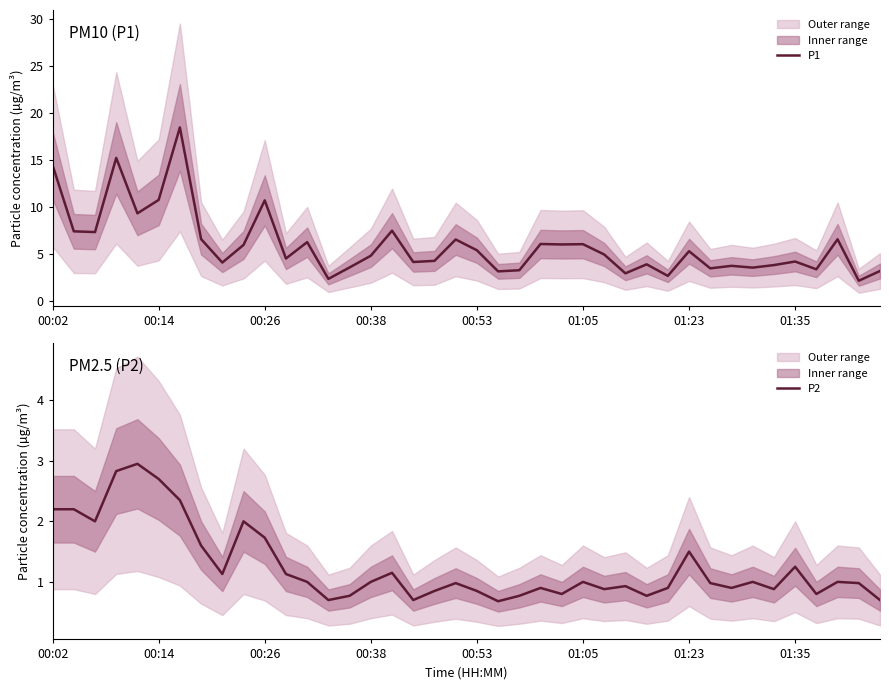

True or false: P2 and P1 intersect in this chart.

False